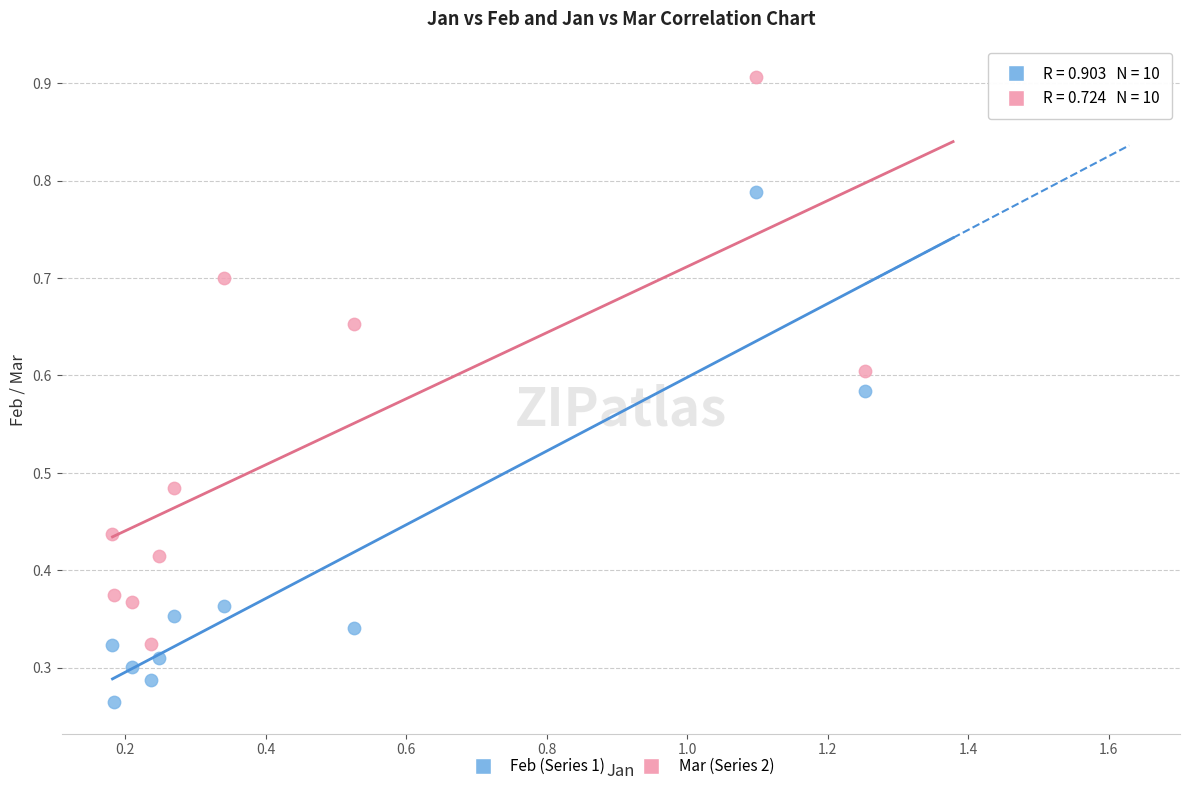

Which series reaches the minimum Y coordinate?

Feb (Series 1)